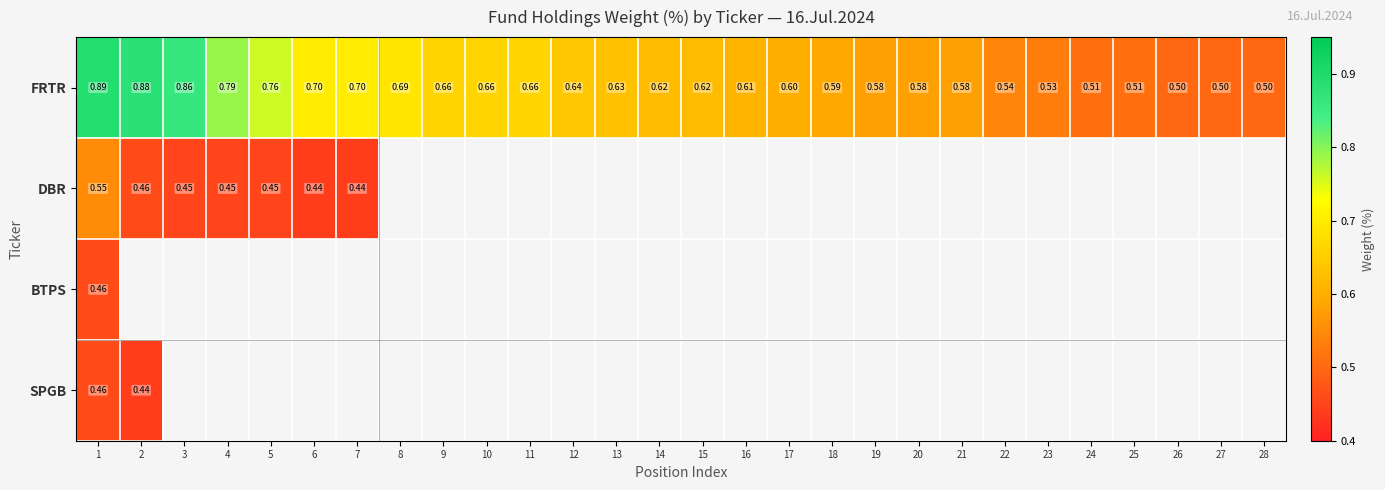

List the series in order of their peak value, lowest first.

BTPS, SPGB, DBR, FRTR